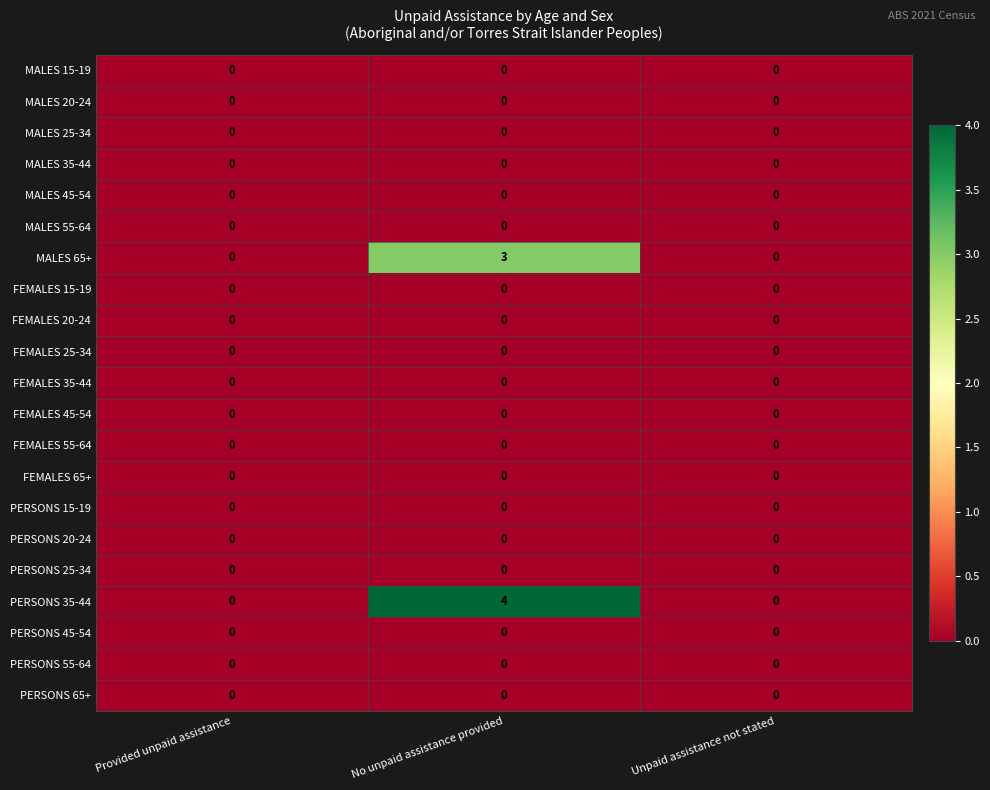

Is it true that FEMALES 15-19 equals 0 at Provided unpaid assistance?

True